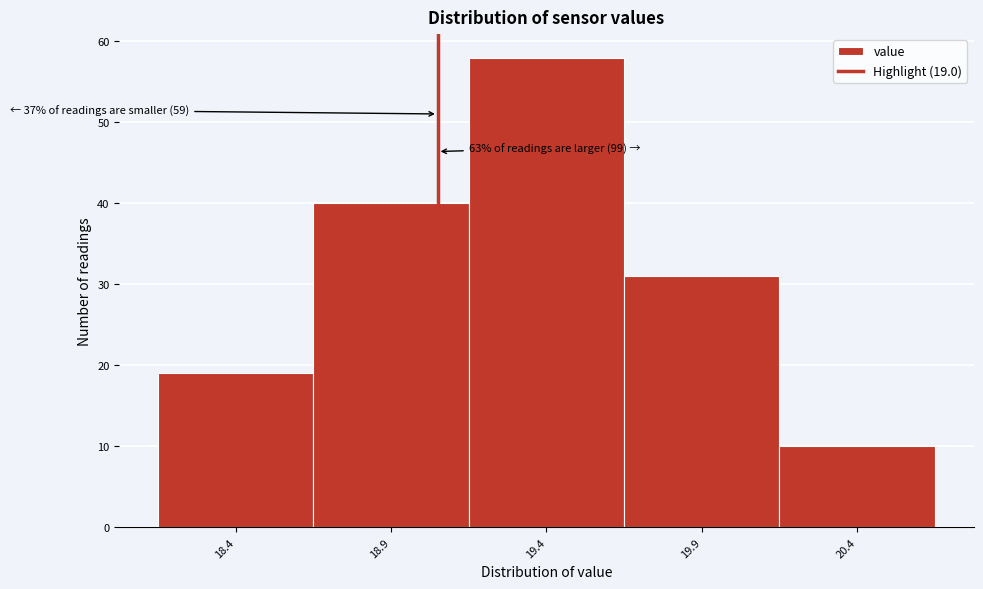

Reading left to right, what are all the values shown in this chart?

18.4=19	18.9=40	19.4=58	19.9=31	20.4=10